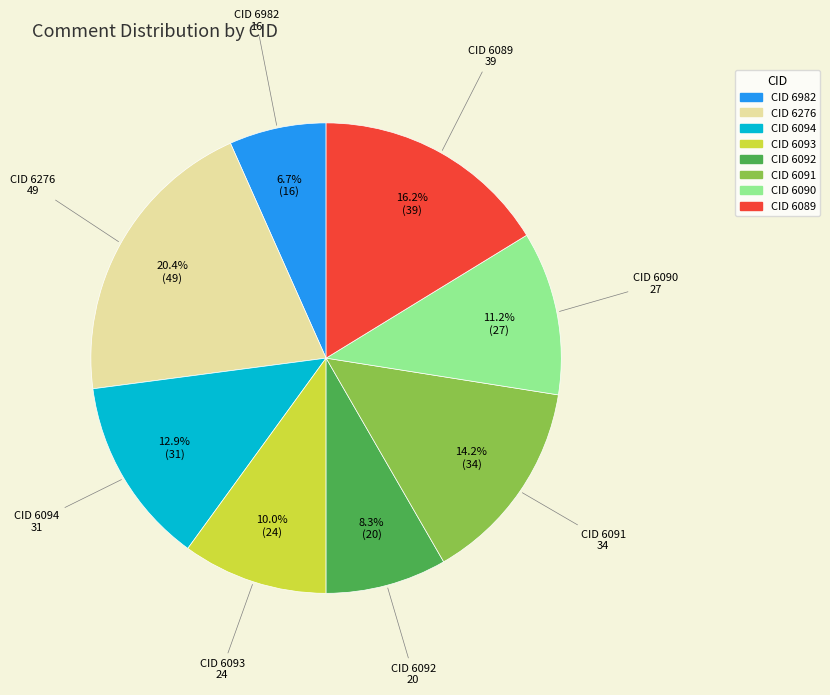

Does any single category account for the majority?

No